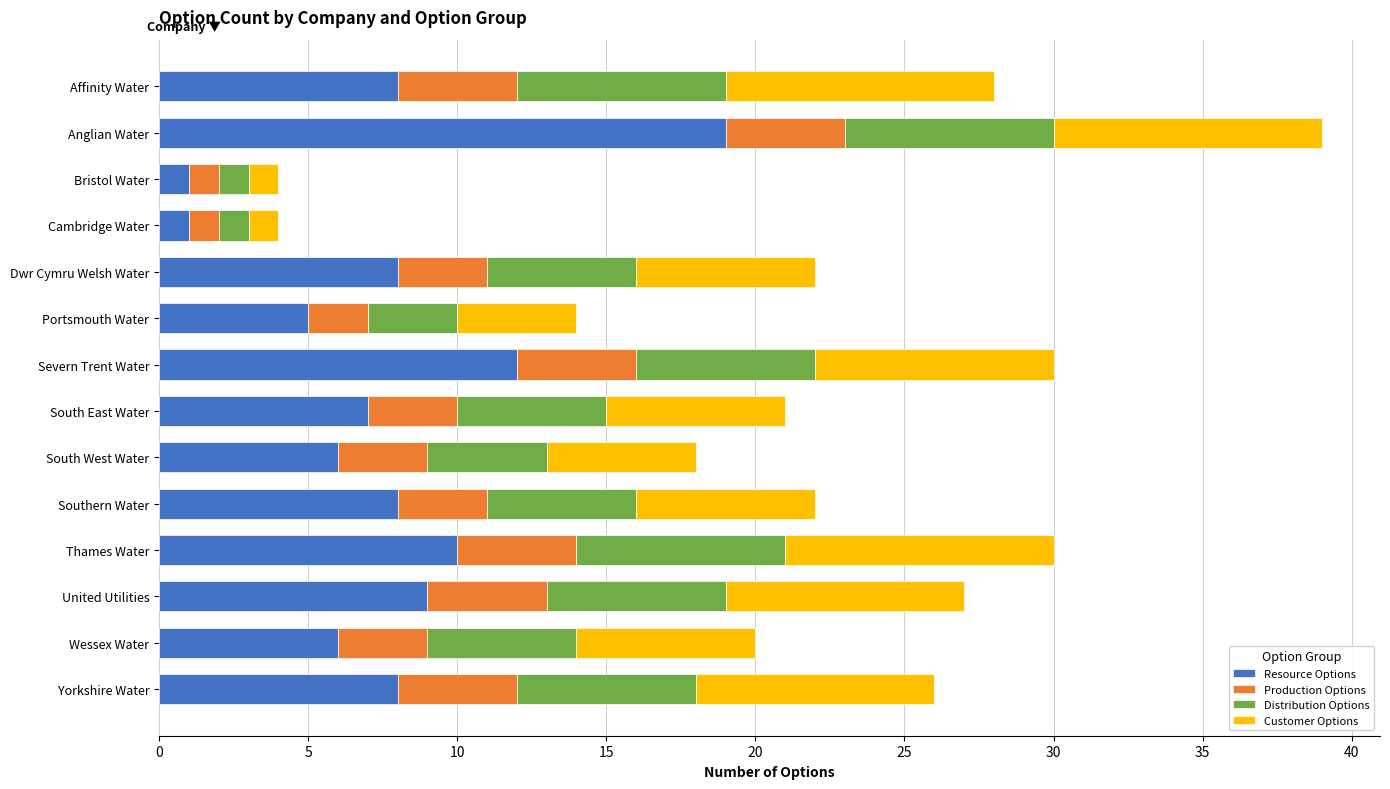

How many data points does each series have?

14